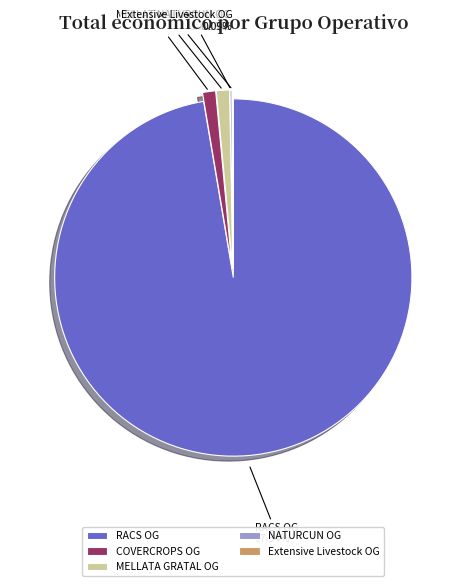

Approximately how many times larger is the value at MELLATA GRATAL OG compared to COVERCROPS OG?

1.0